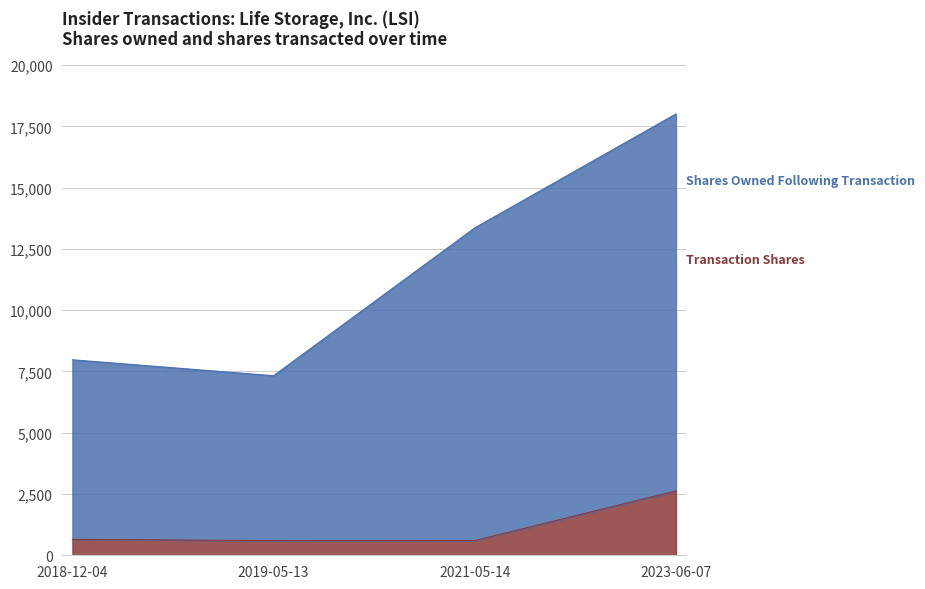

Which series changed the most between 2019-05-13 and 2023-06-07?

Shares Owned Following Transaction